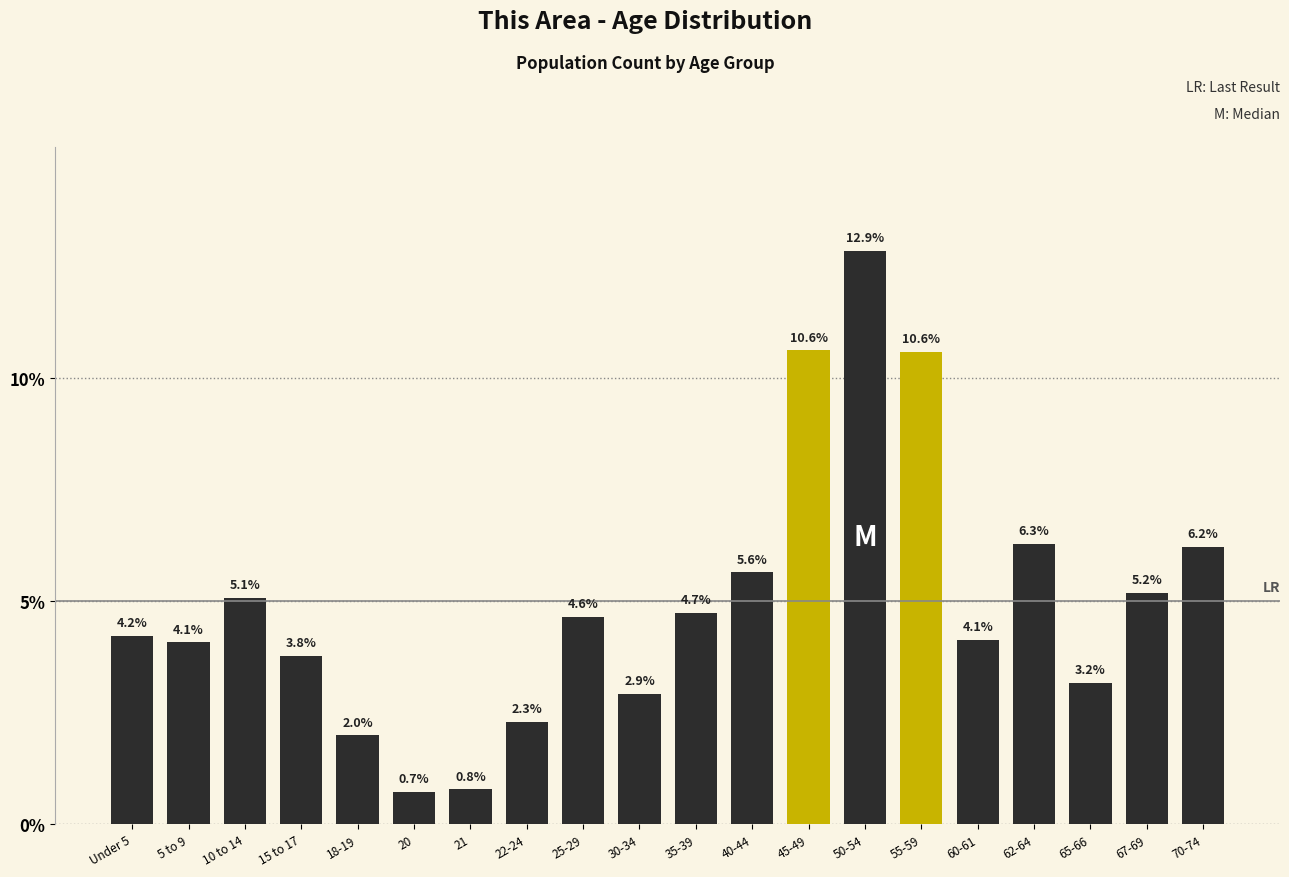

Reading left to right, extract all data points from this chart.

Under 5=4.2	5 to 9=4.1	10 to 14=5.1	15 to 17=3.8	18-19=2.0	20=0.7	21=0.8	22-24=2.3	25-29=4.6	30-34=2.9	35-39=4.7	40-44=5.6	45-49=10.6	50-54=12.9	55-59=10.6	60-61=4.1	62-64=6.3	65-66=3.2	67-69=5.2	70-74=6.2